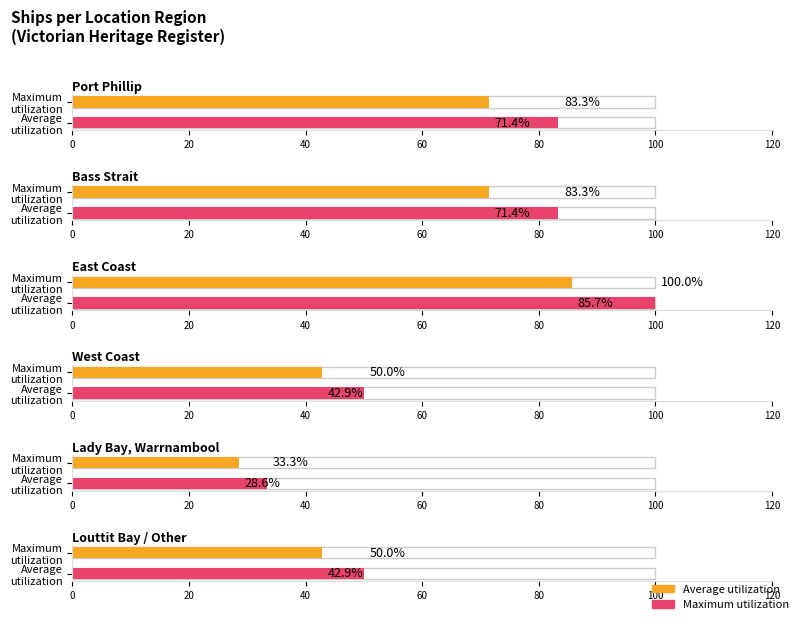

Does the chart contain stacked bars?

No